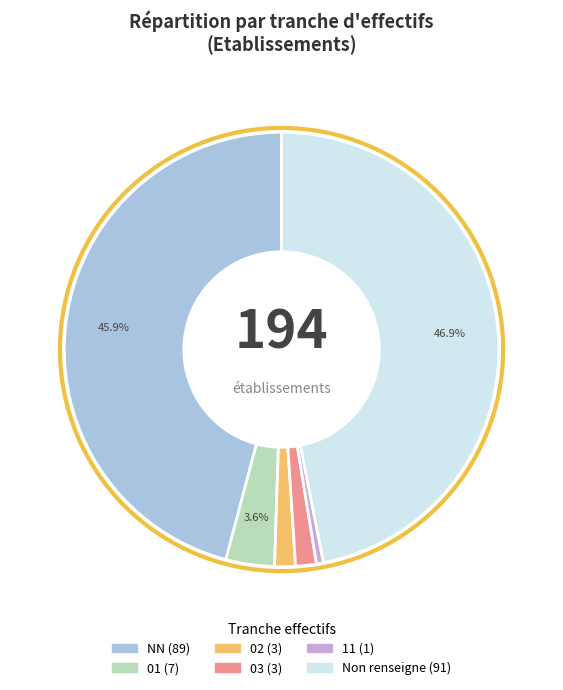

Does any single category account for the majority?

No